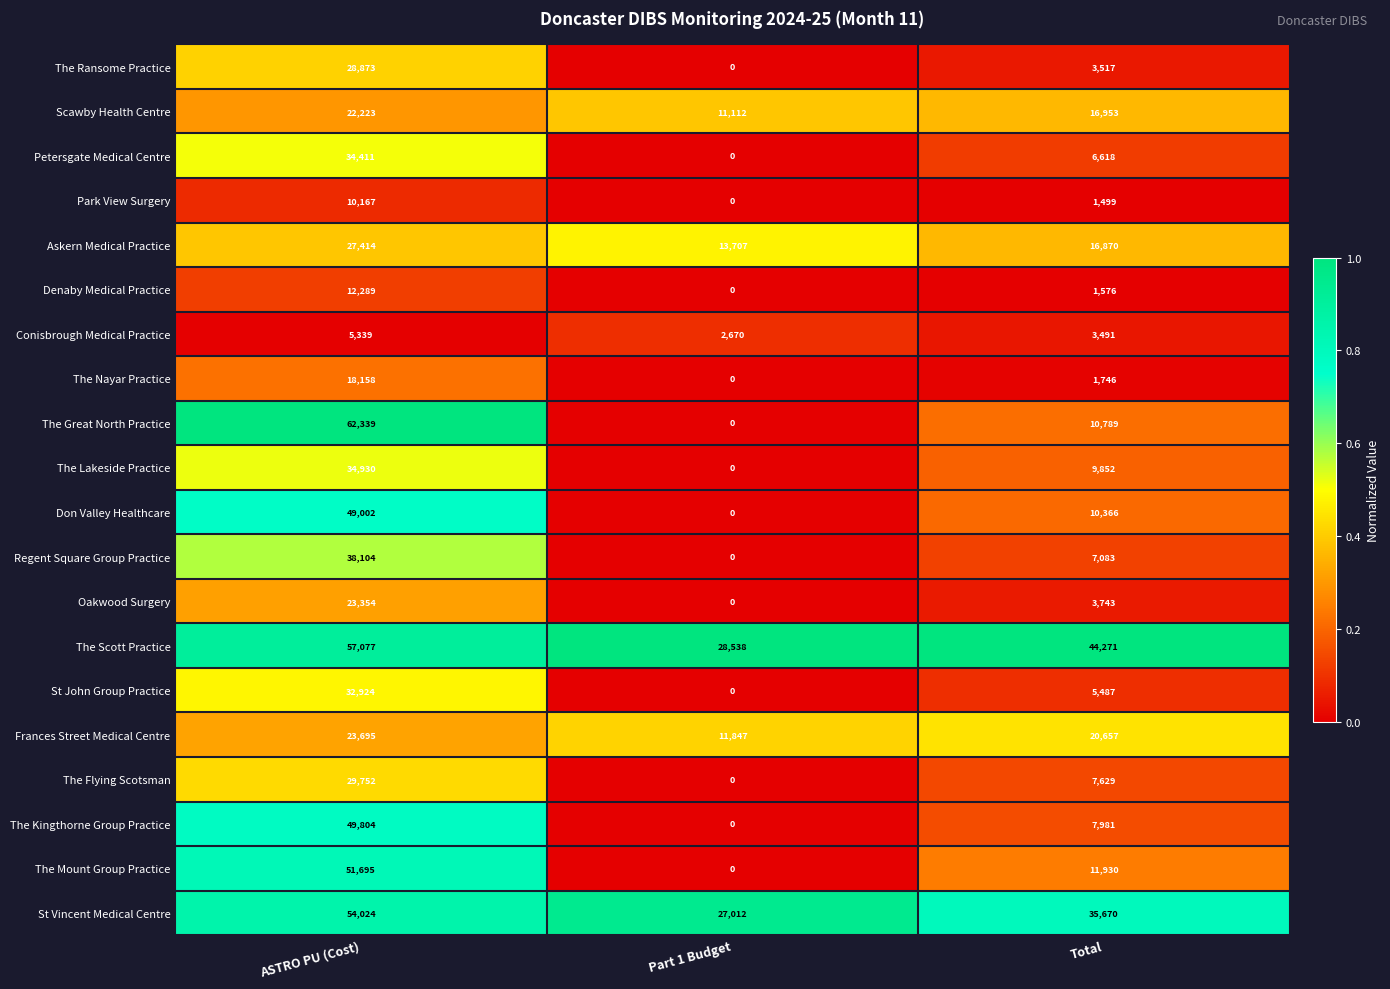

At Total, list the series in order from smallest to largest.

Park View Surgery, Denaby Medical Practice, The Nayar Practice, Conisbrough Medical Practice, The Ransome Practice, Oakwood Surgery, St John Group Practice, Petersgate Medical Centre, Regent Square Group Practice, The Flying Scotsman, The Kingthorne Group Practice, The Lakeside Practice, Don Valley Healthcare, The Great North Practice, The Mount Group Practice, Askern Medical Practice, Scawby Health Centre, Frances Street Medical Centre, St Vincent Medical Centre, The Scott Practice